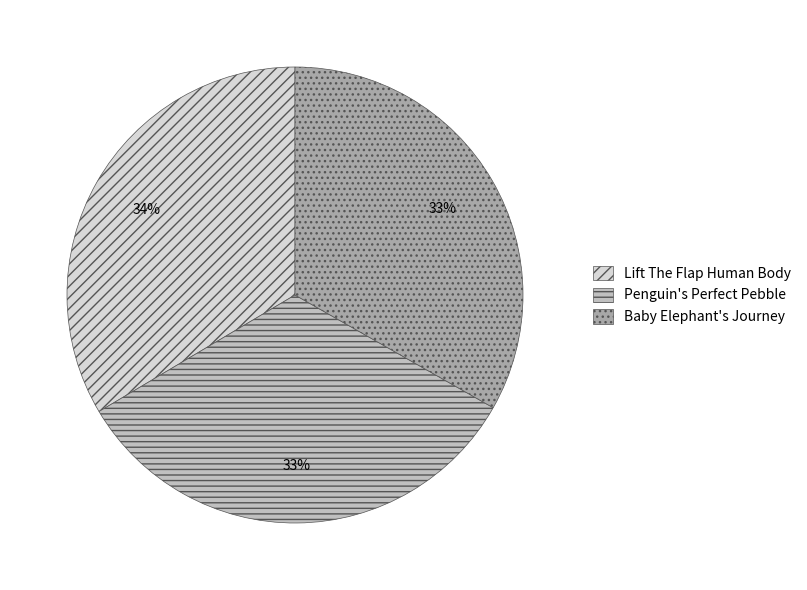

To the nearest percent, what portion does Baby Elephant's Journey represent?

33%